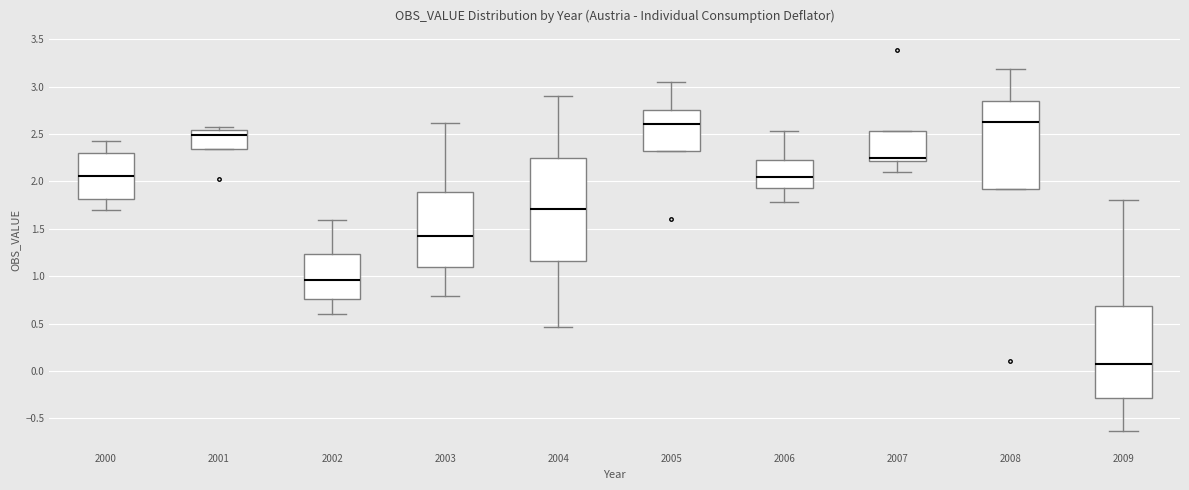

Comparing the boxes themselves (not the whiskers), which one is the tallest?

2004